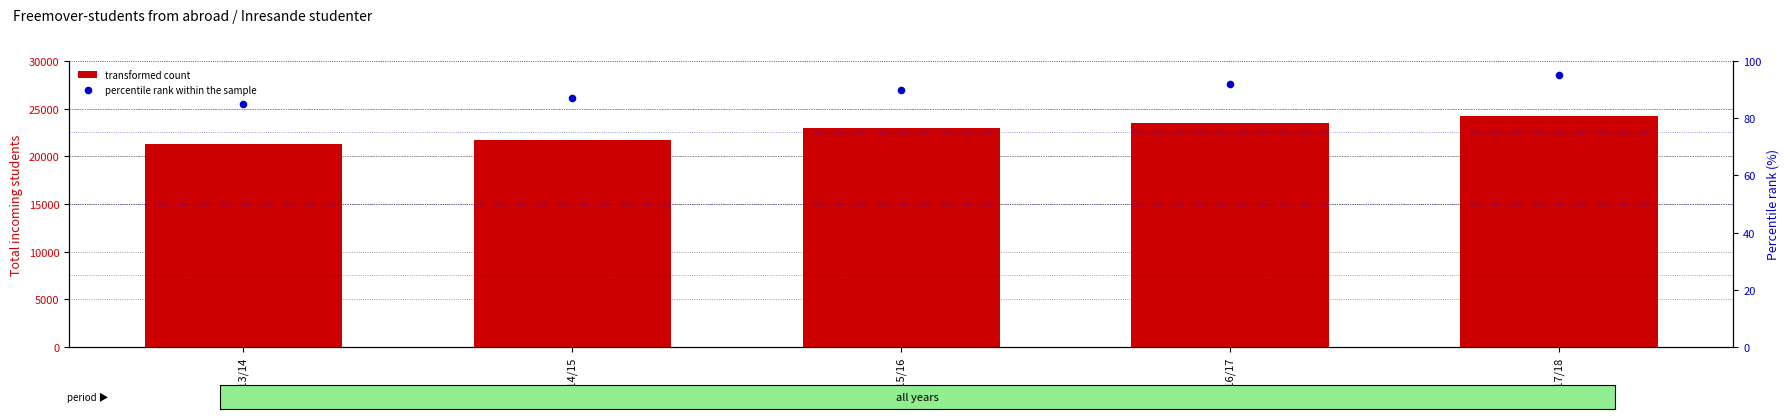

What is the total value across all series at 2013/14?

21349